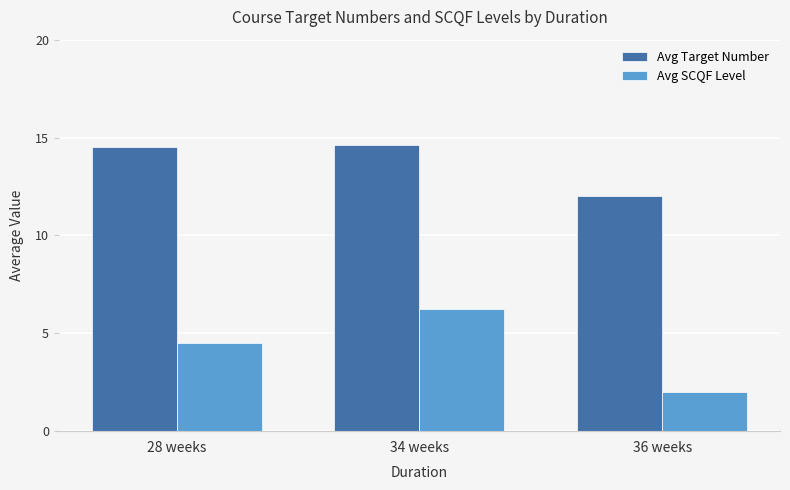

At which category does the chart reach its minimum across all series?

36 weeks